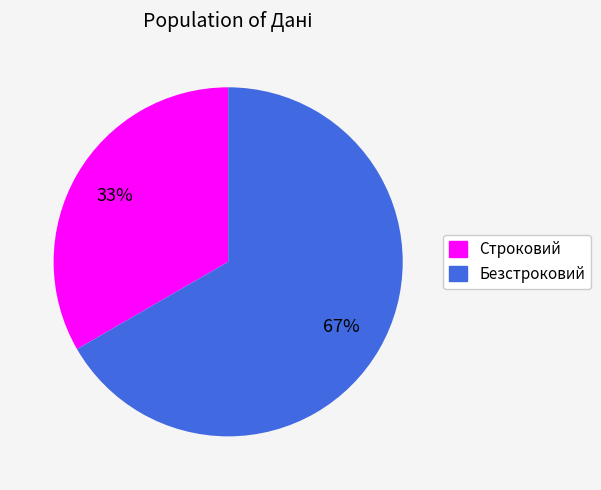

Do Безстроковий and Строковий together represent more than half of the pie?

Yes